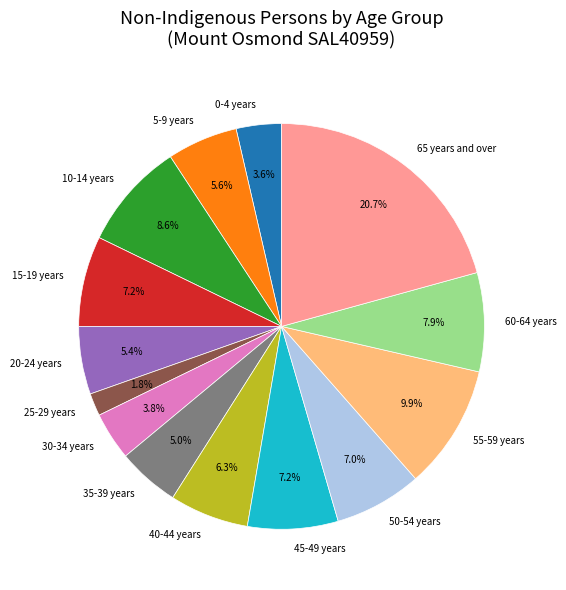

Which has a higher value, 45-49 years or 30-34 years?

45-49 years